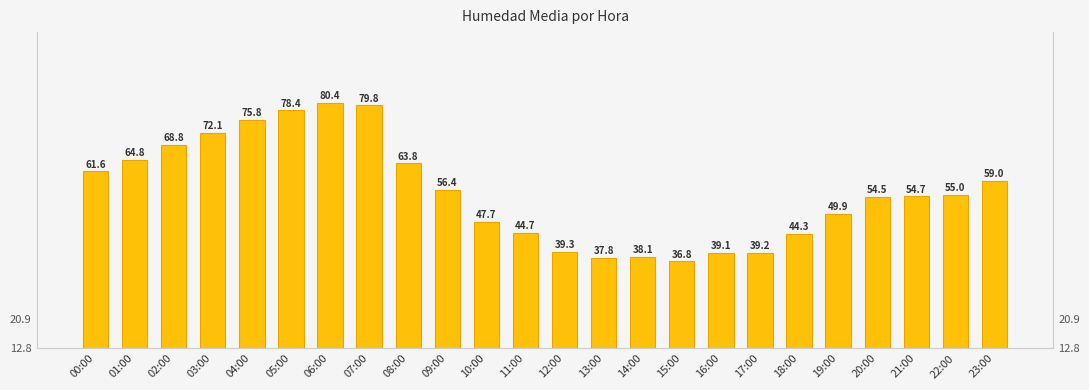

What is the sum of the values at 06:00 and 15:00?

117.2